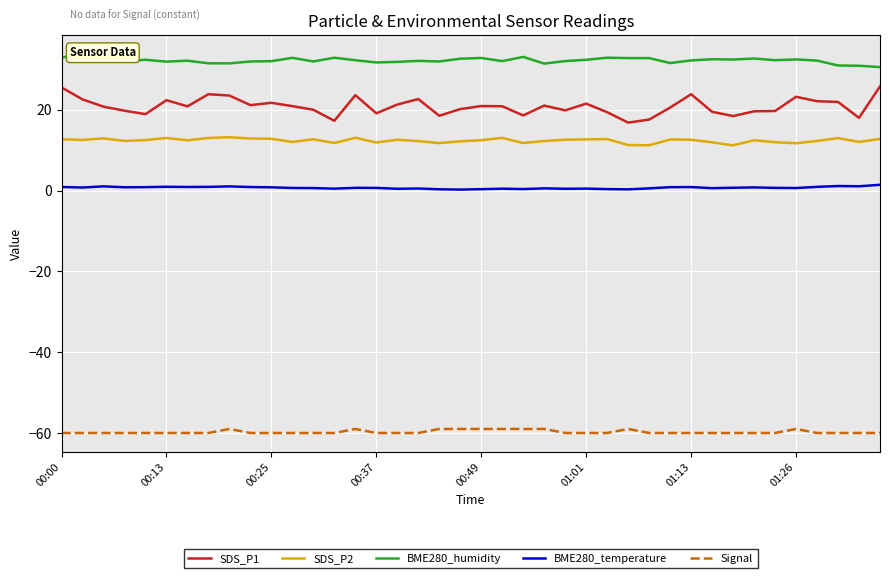

True or false: SDS_P2 has a value of 12.9 at 9.

True